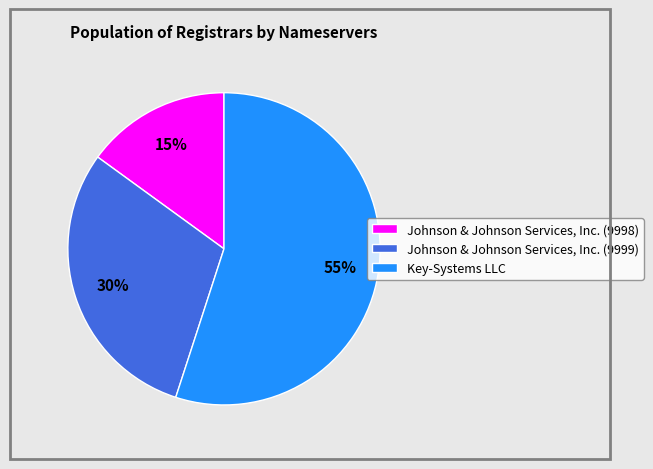

Count the number of slices in the pie.

3